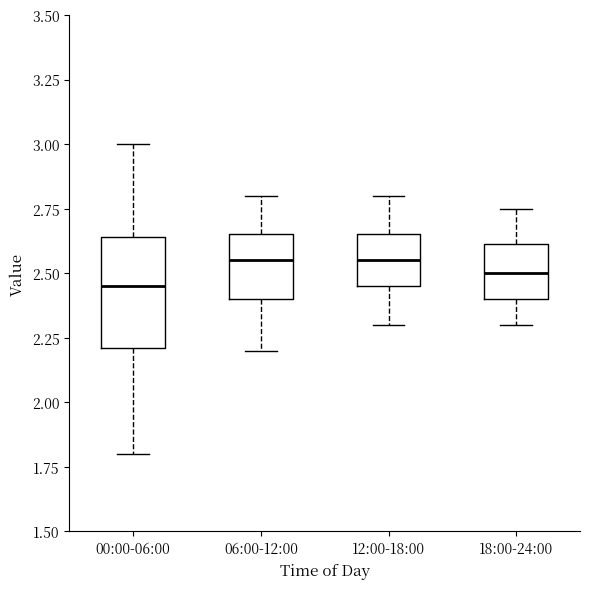

Reading left to right, transcribe this box plot: for each box, give where its median line is, the range the box spans, and where its two whiskers end, as read against the y-axis. The values are not printed on the chart, so give them approximately, as read against the axis.

00:00-06:00: median 2.45, box 2.20 to 2.65, whiskers 1.80 to 3.00
06:00-12:00: median 2.55, box 2.40 to 2.65, whiskers 2.20 to 2.80
12:00-18:00: median 2.55, box 2.45 to 2.65, whiskers 2.30 to 2.80
18:00-24:00: median 2.50, box 2.40 to 2.60, whiskers 2.30 to 2.75